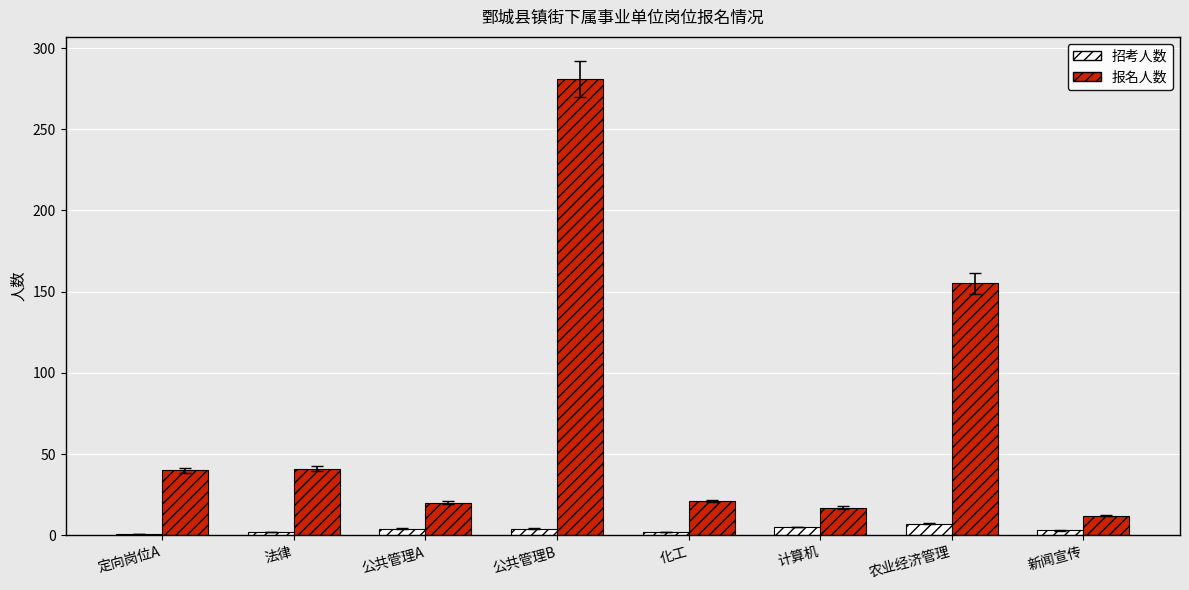

True or false: 招考人数 has a value of 7 at 农业经济管理.

True